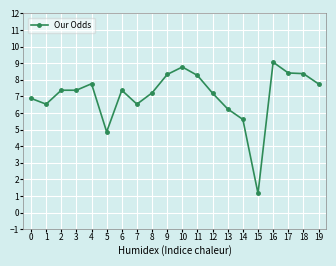

What is the value of the 15th point from the left?

5.6